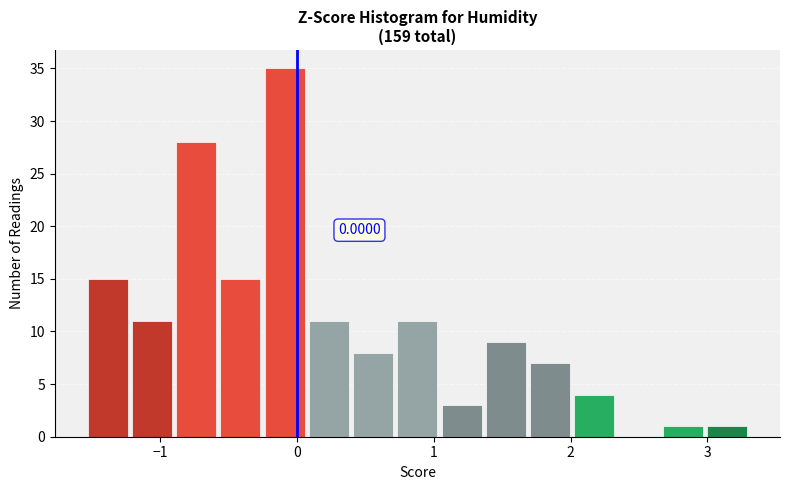

Read against the x-axis, roughly where is the centre of the tallest bar?

-0.1